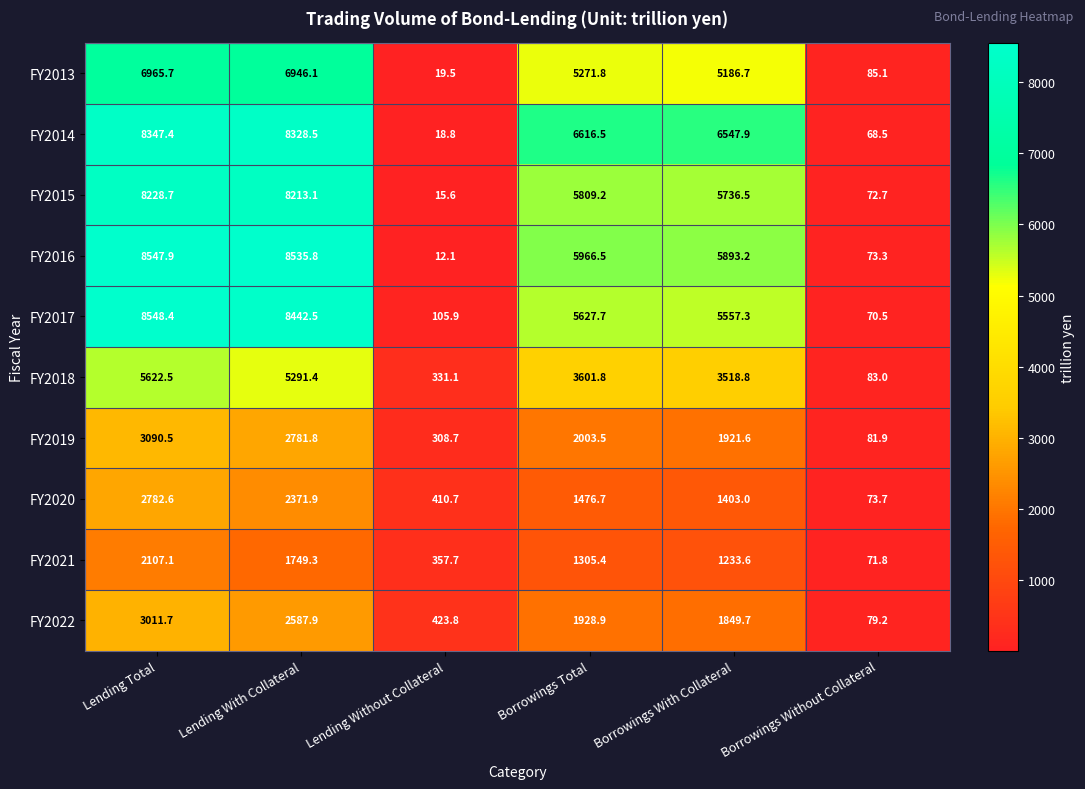

At which category does the chart reach its peak across all series?

Lending Total